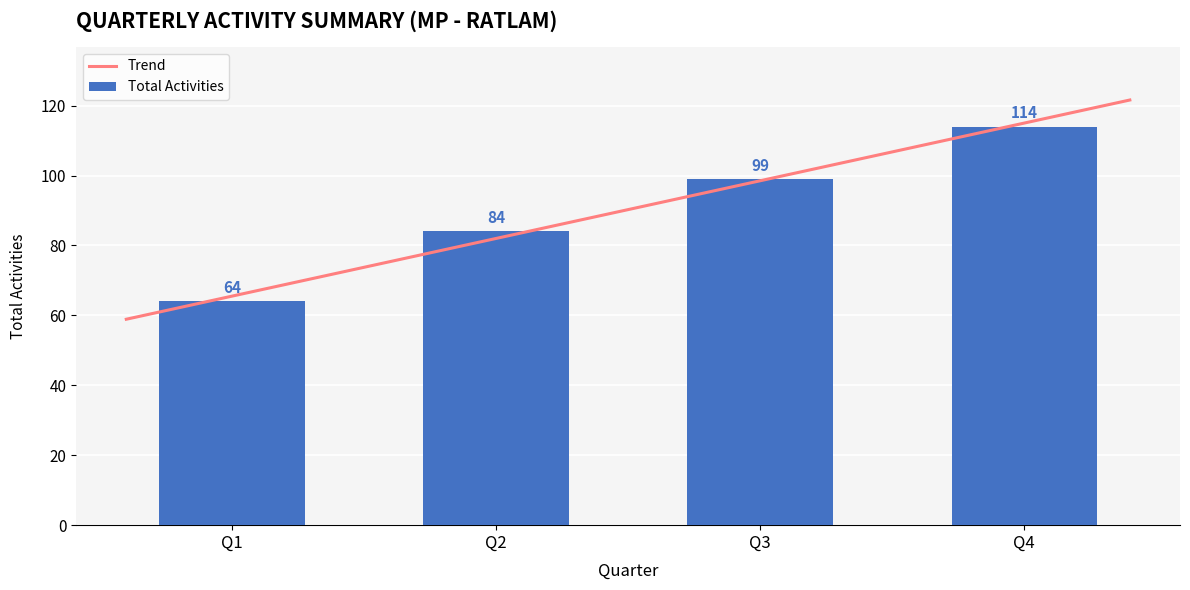

The Total Activities series shows 99 at Q3. True or false?

True